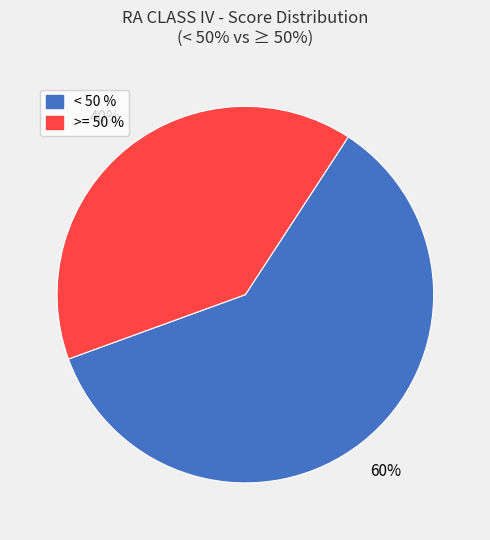

Is there a majority slice in this chart?

Yes